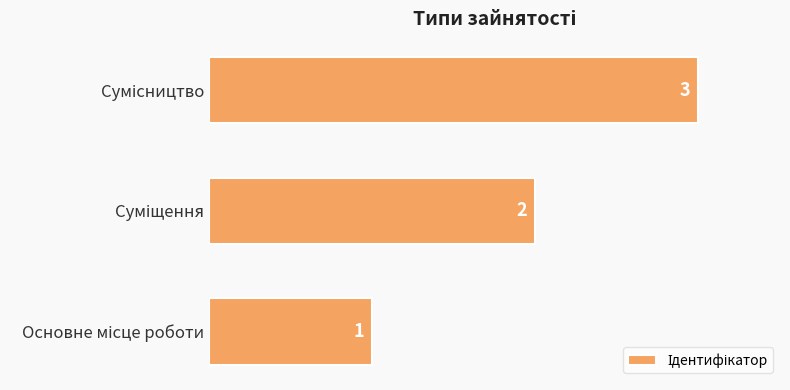

What is the sum of all values?

6